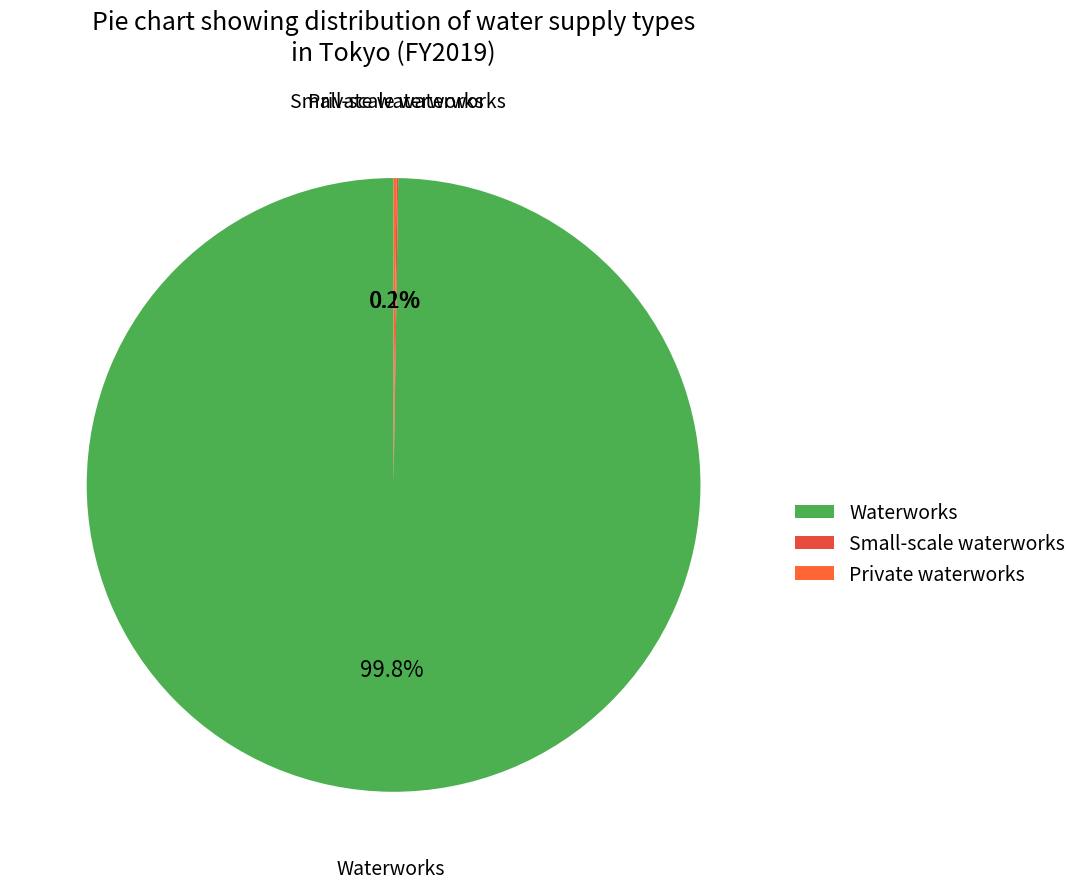

Does Waterworks account for over 50% of the chart?

Yes